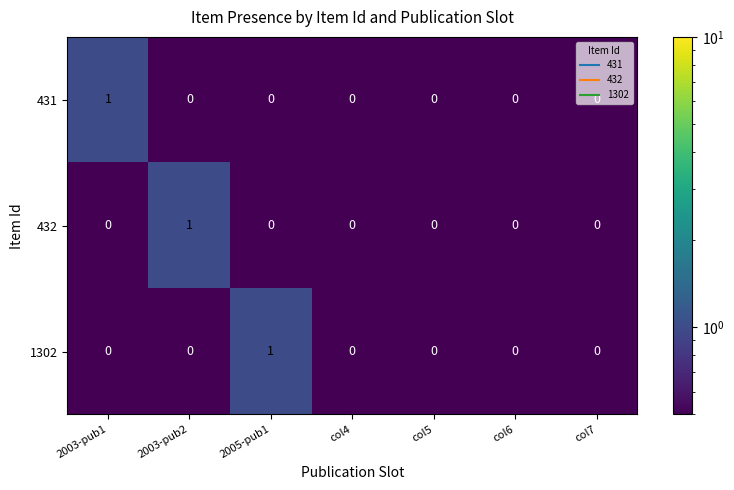

Which category has the highest value in the 432 series?

2003-pub2